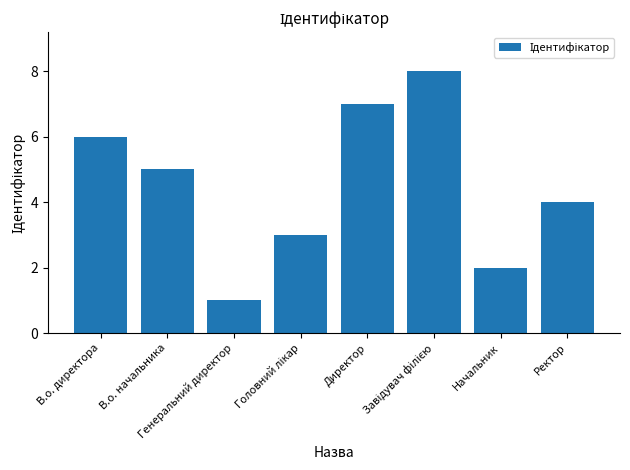

Which category has the lowest value across all series?

Генеральний директор